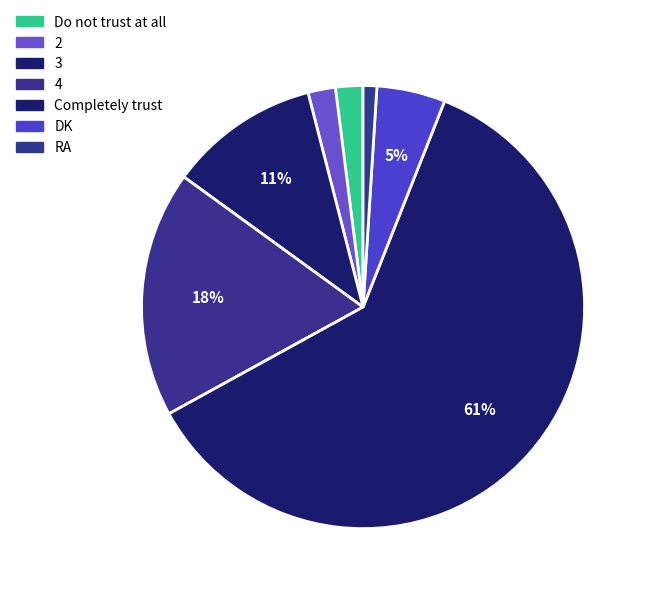

To the nearest percent, what portion does Completely trust represent?

61%